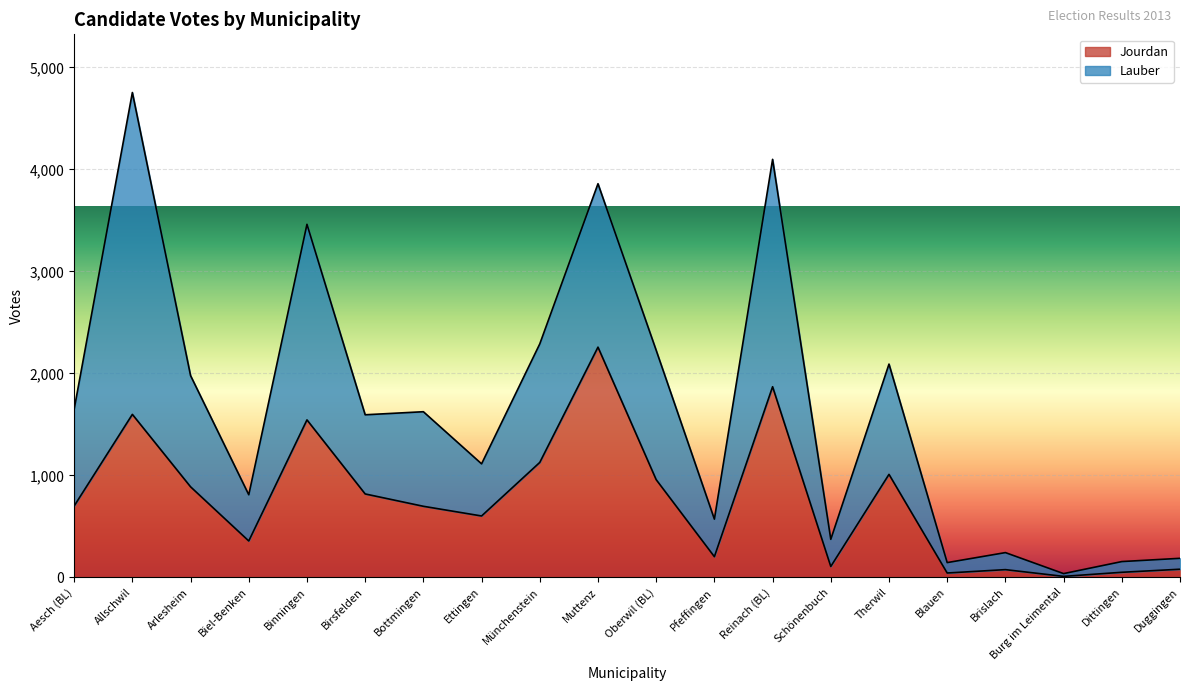

What is the change in value from Birsfelden to Burg im Leimental?

-808